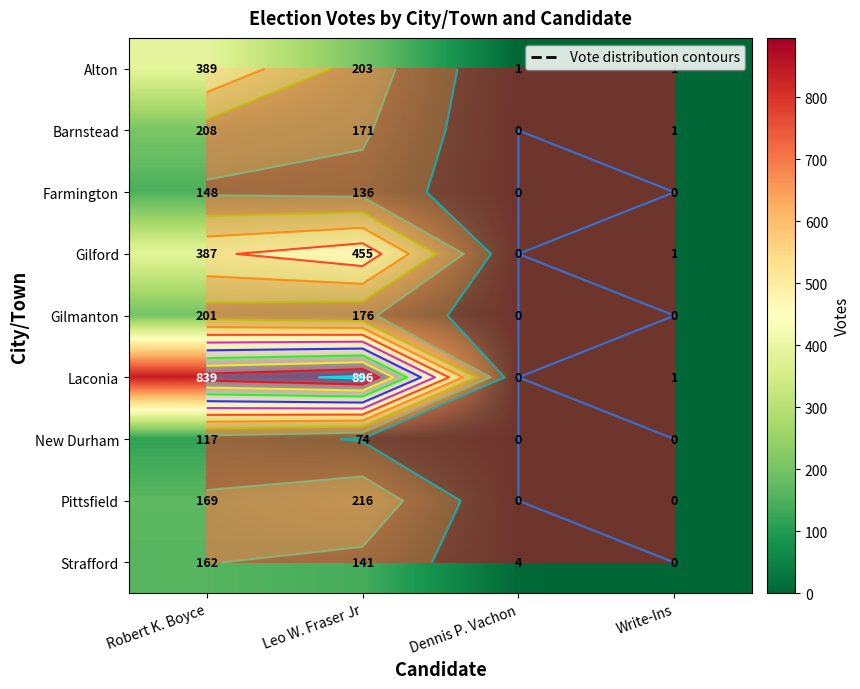

Is it true that Alton equals 1 at Dennis P. Vachon?

True